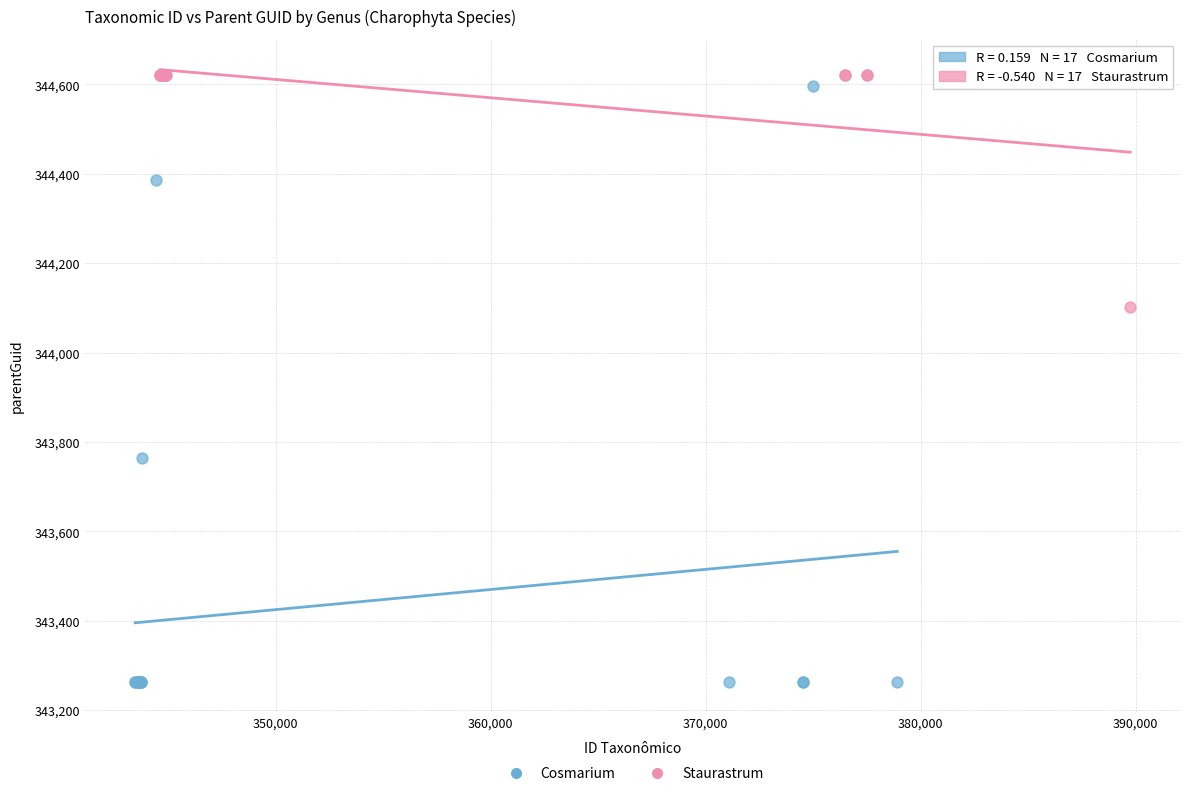

Which series has the widest spread of Y values?

Cosmarium